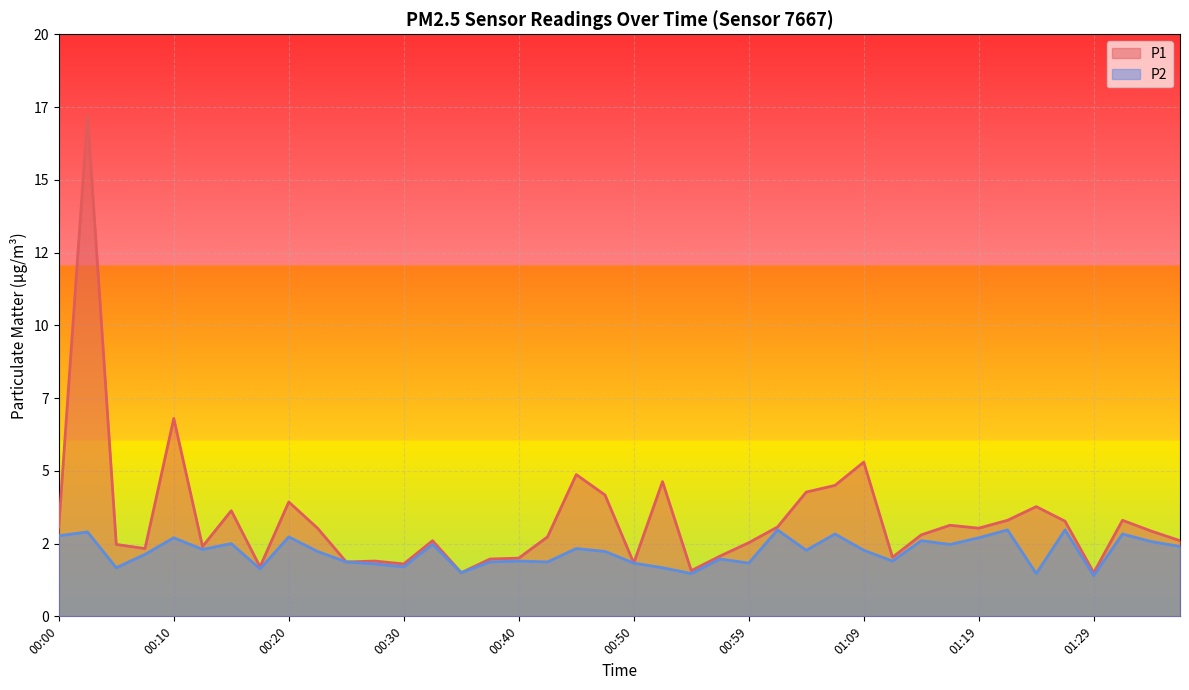

True or false: P2 and P1 intersect in this chart.

False